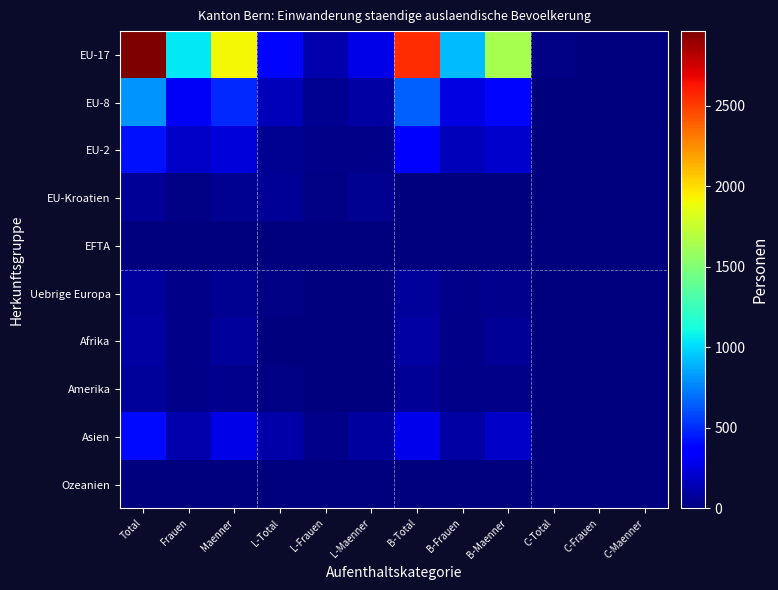

How many categories are shown in the chart?

12